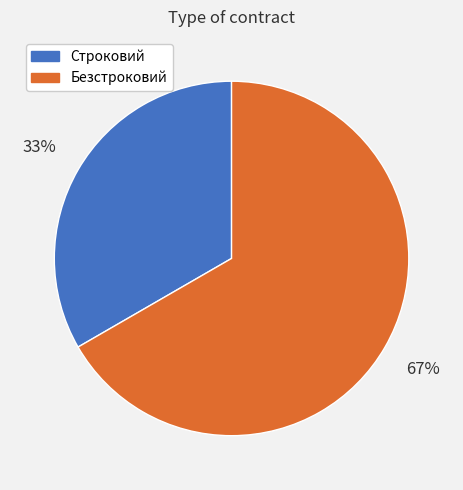

To the nearest percent, what is the combined percentage of Строковий and Безстроковий?

100%